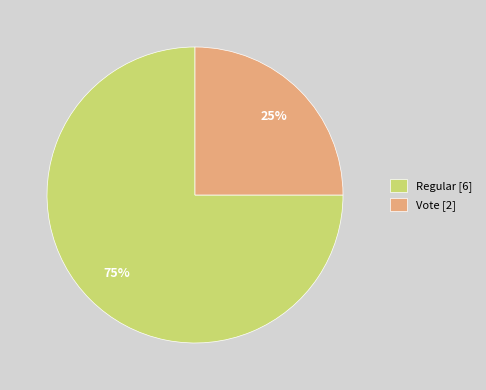

Is it true that Vote is 25% of the pie?

True